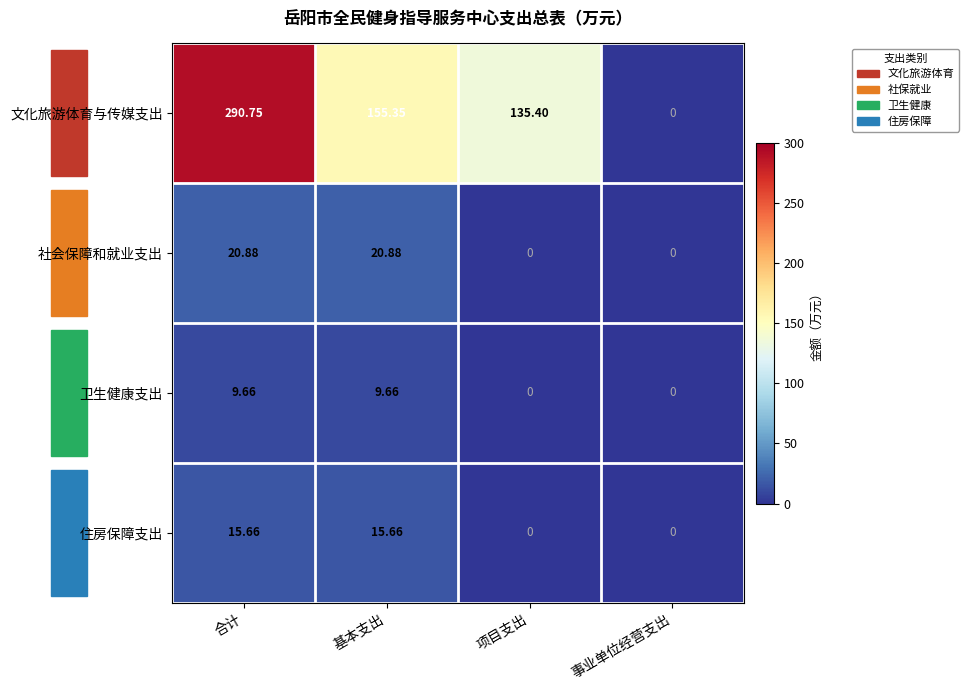

At which label does 卫生健康支出 first exceed 9?

合计